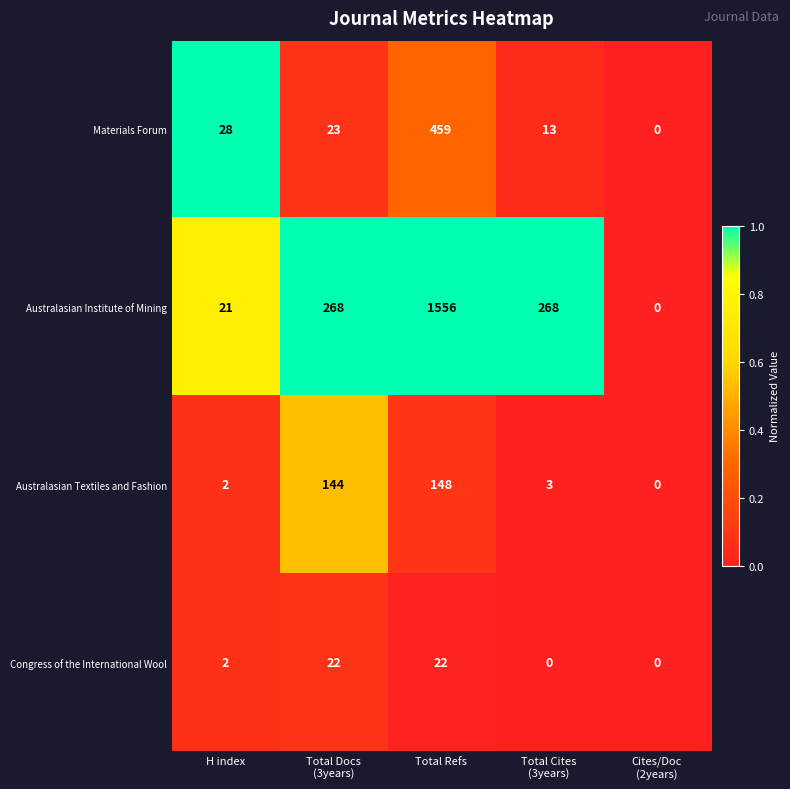

Reading left to right, list all the values displayed in this chart.

Materials Forum: 28	23	459	13	0
Australasian Institute of Mining: 21	268	1556	268	0
Australasian Textiles and Fashion: 2	144	148	3	0
Congress of the International Wool: 2	22	22	0	0